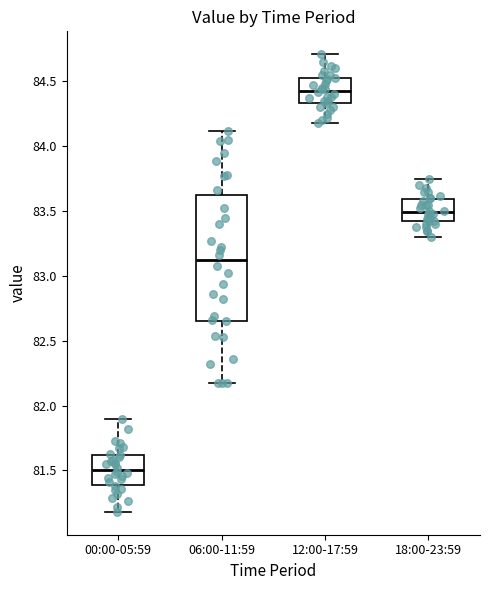

Comparing the boxes themselves (not the whiskers), which one is the tallest?

06:00-11:59